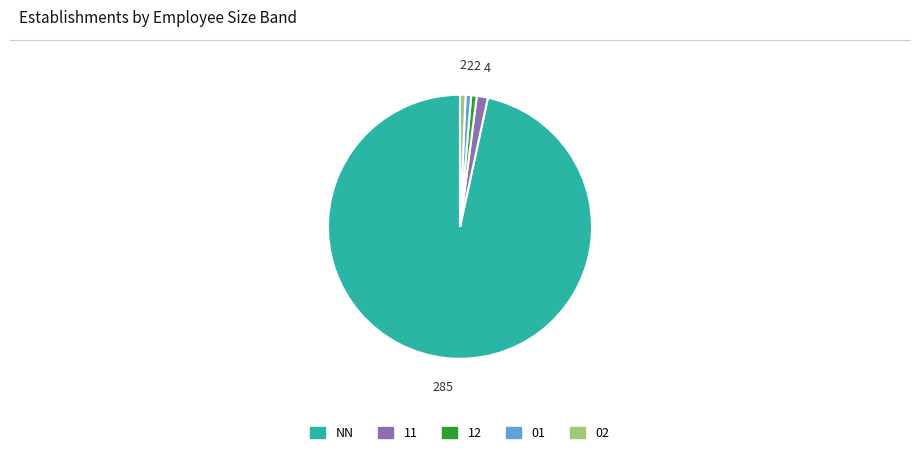

The 12 slice represents 11% of the pie. True or false?

False